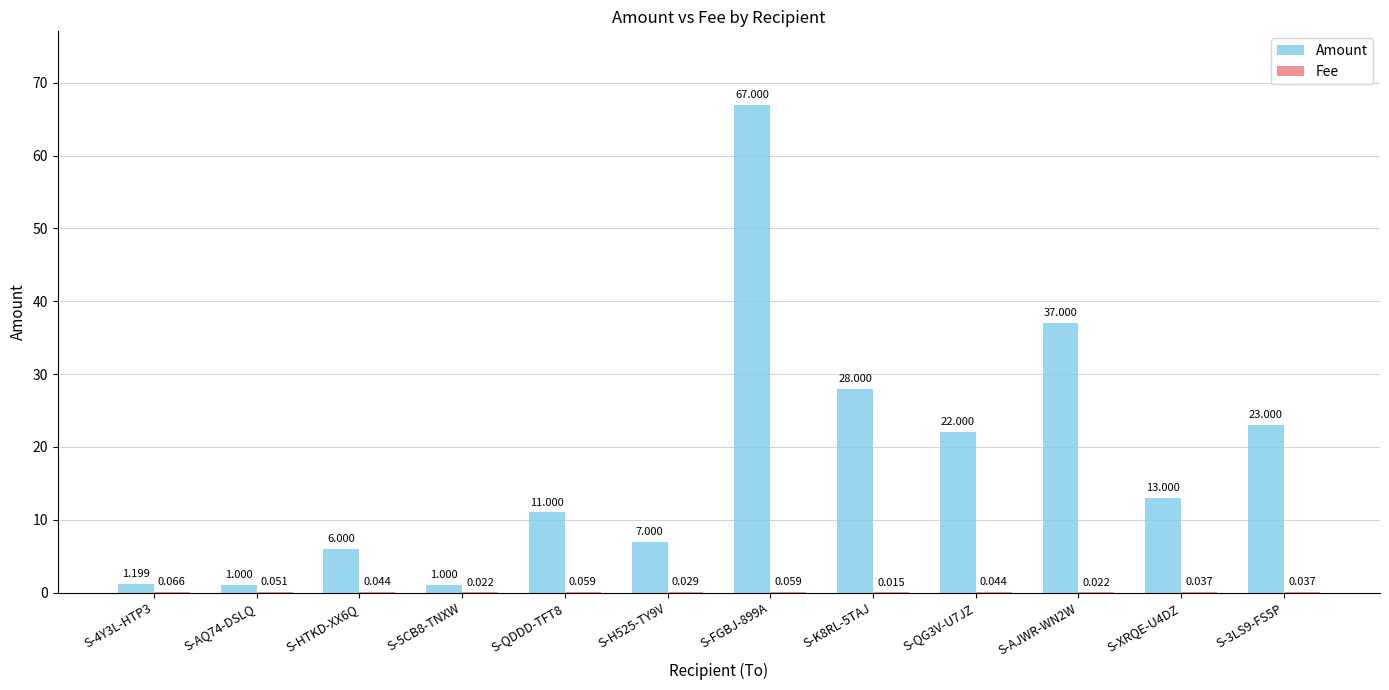

Which series has the largest total across all categories?

Amount